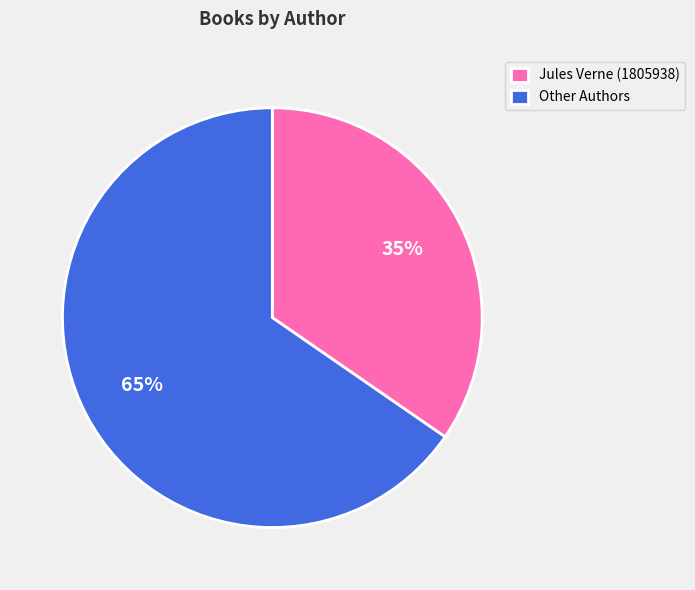

Which category accounts for the majority?

Other Authors